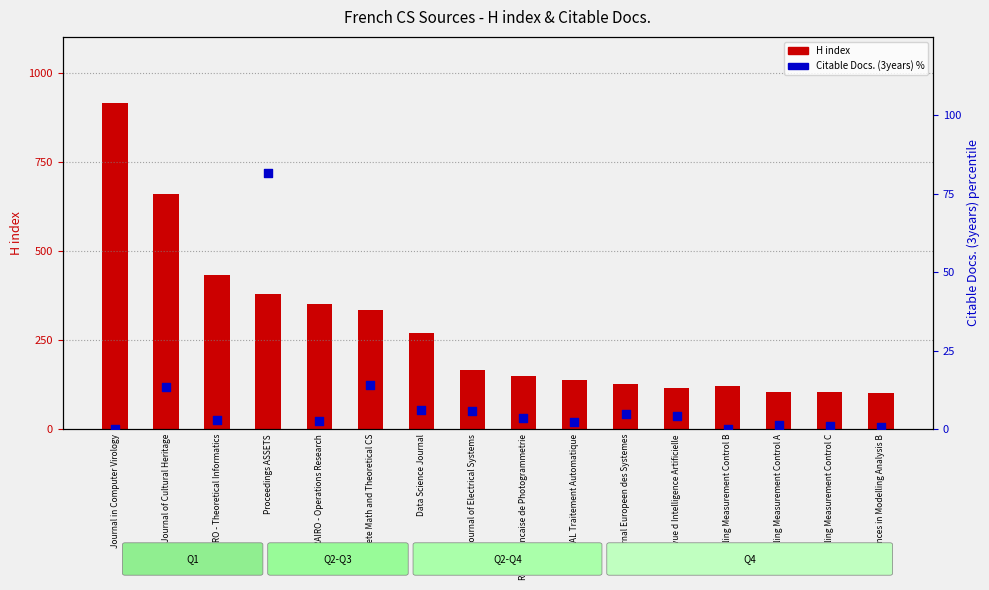

At how many categories does at least one series exceed 64?

16